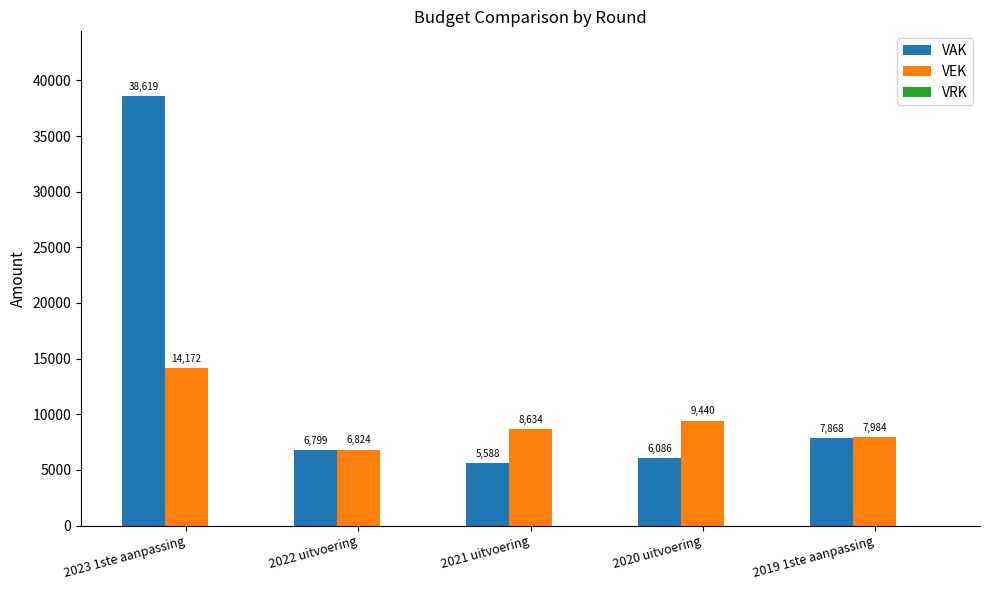

What is the total value across all series at 2023 1ste aanpassing?

52791